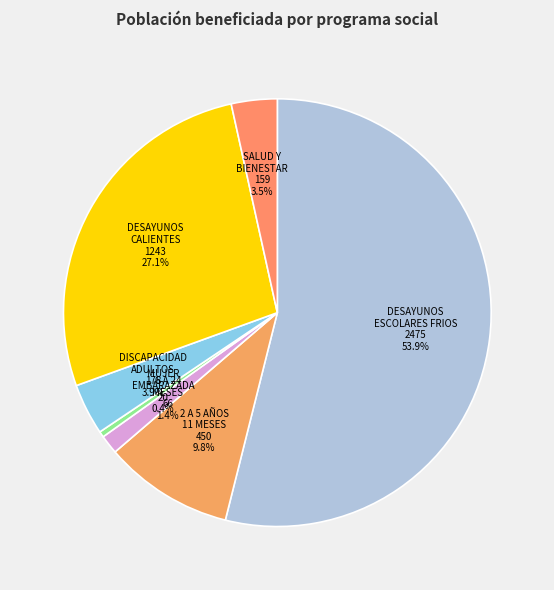

What is the largest slice in the pie chart?

DESAYUNOS ESCOLARES FRIOS